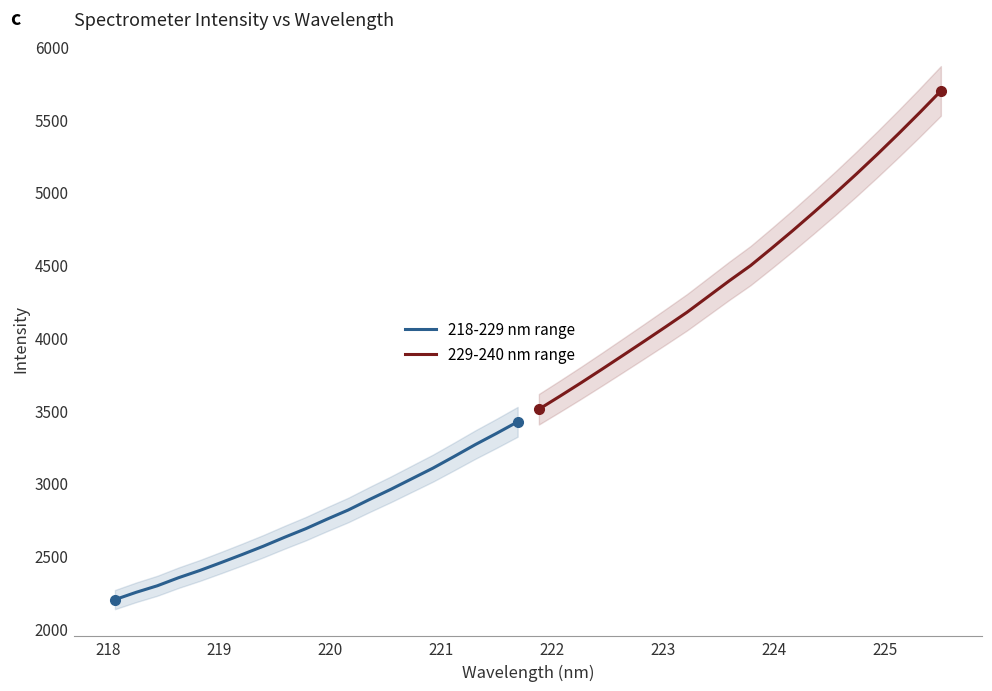

What is the difference between the maximum and minimum values in the 218-229 nm range series?

1222.6